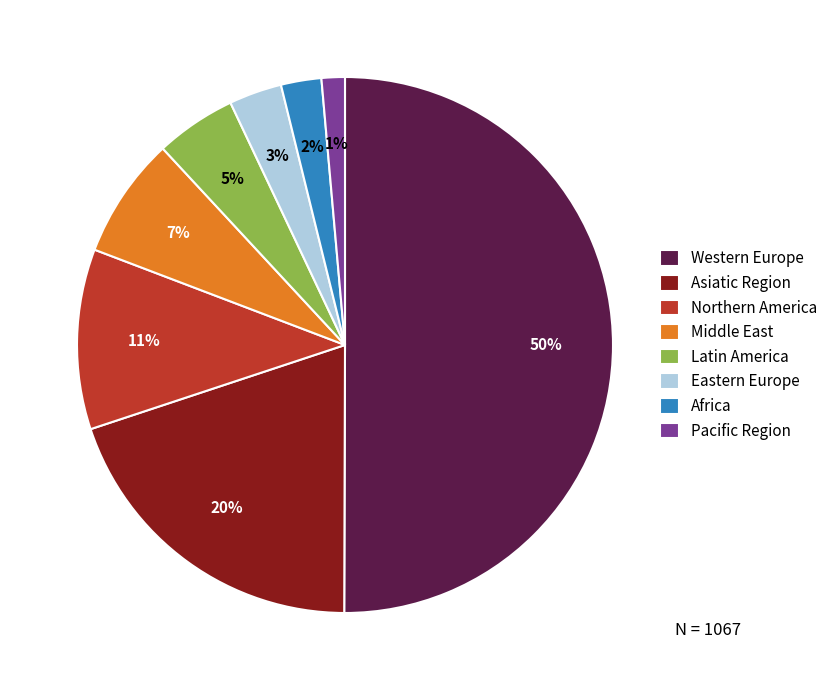

What is the majority slice?

Western Europe